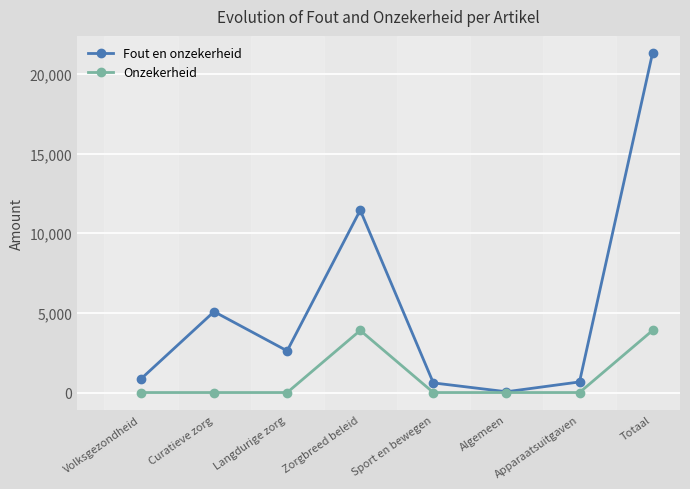

What is the label of the 3rd point from the right?

Algemeen